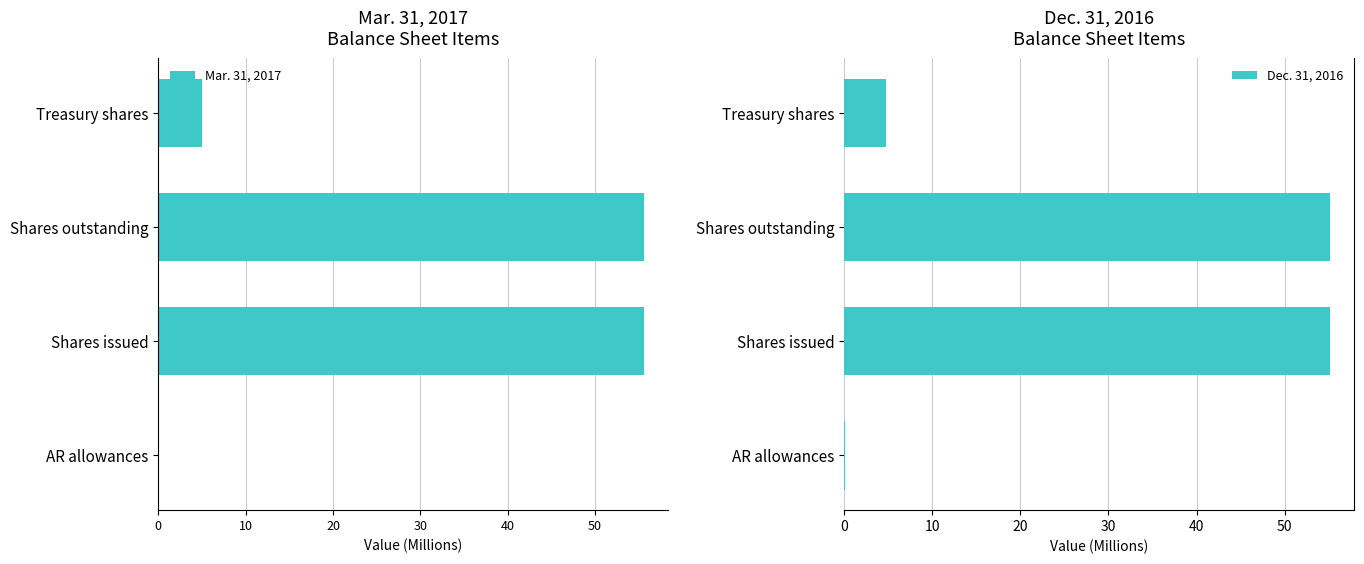

How many data points does each series have?

4